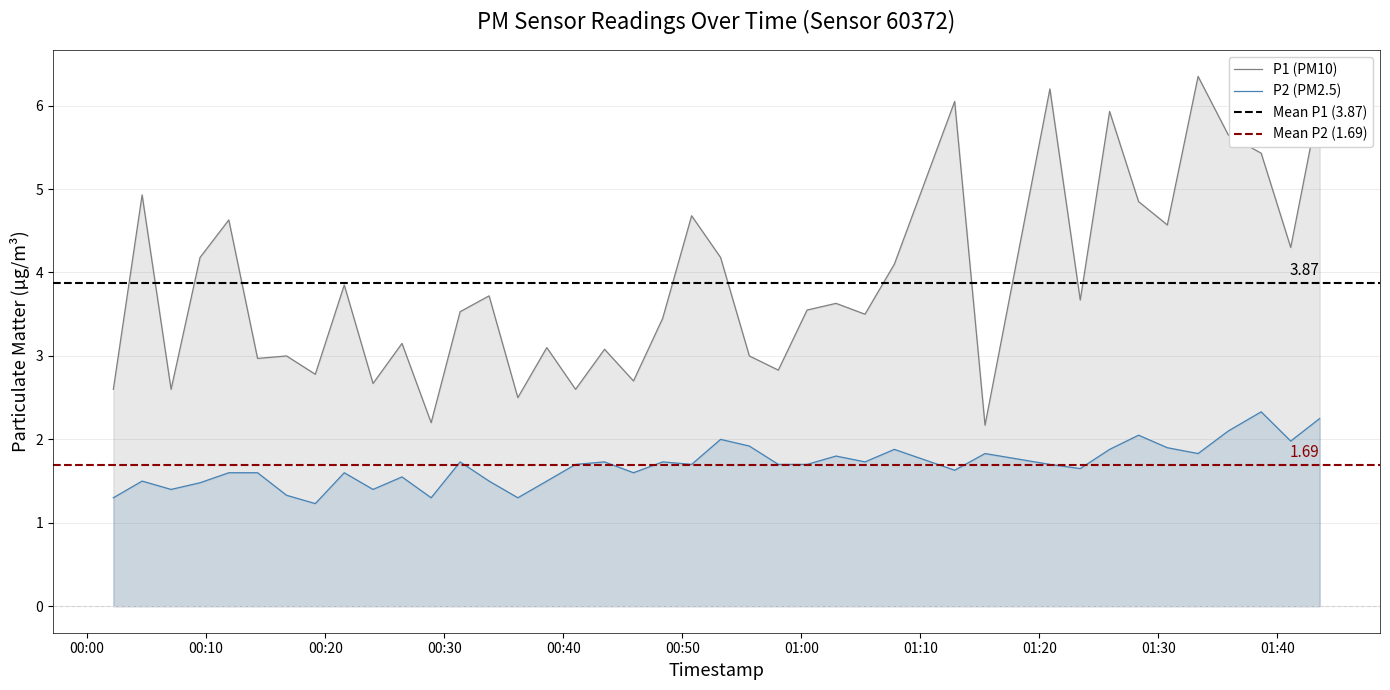

What is the average value of the P2 series?

1.7